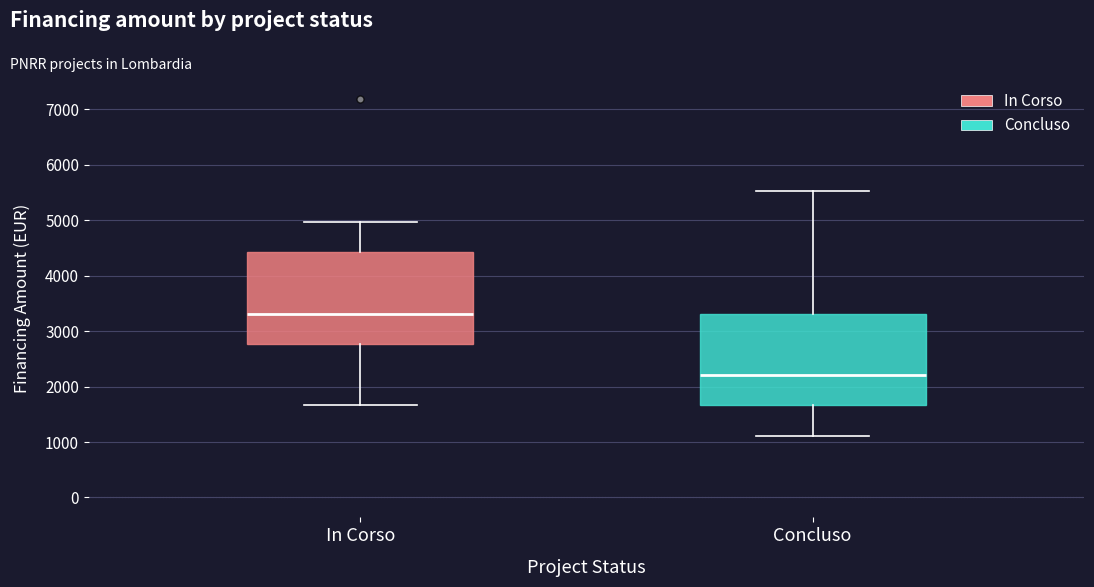

Reading left to right, read every box against the y-axis: the position of its median line, the range the box covers, and the ends of its whiskers. The values are not printed on the chart, so give them approximately, as read against the axis.

In Corso: median 3300, box 2800 to 4400, whiskers 1700 to 5000
Concluso: median 2200, box 1700 to 3300, whiskers 1100 to 5500